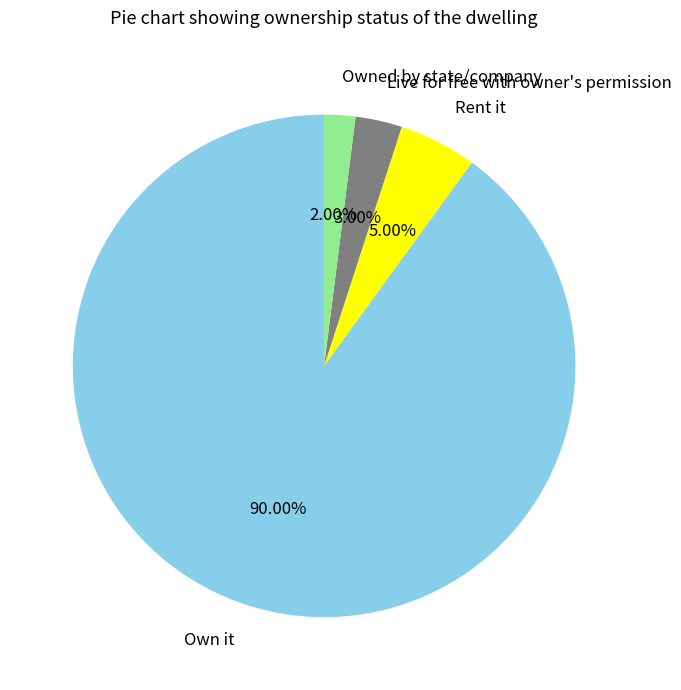

Count the number of slices in the pie.

4